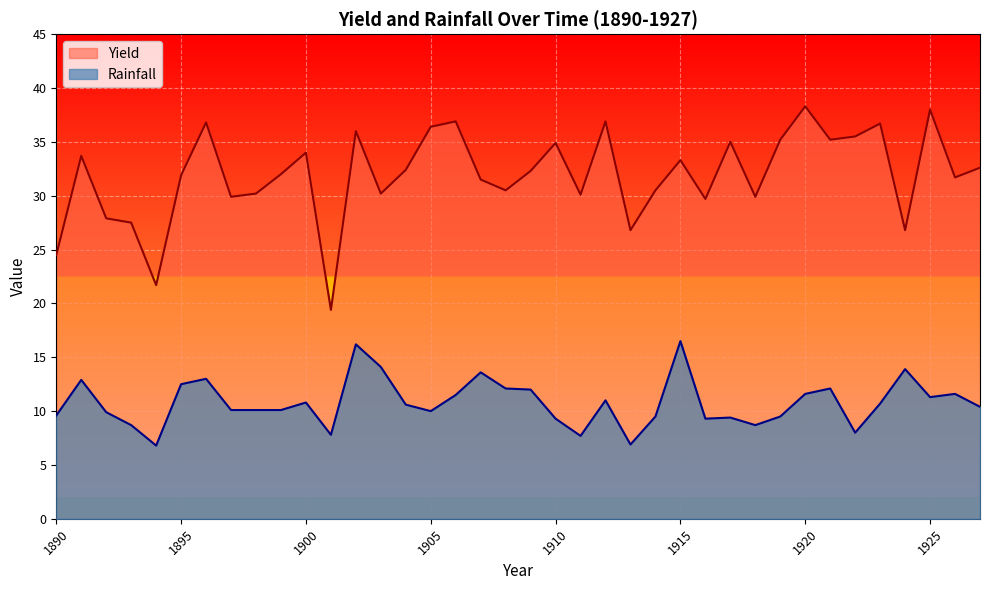

Where does the Yield series first go above 32?

1891